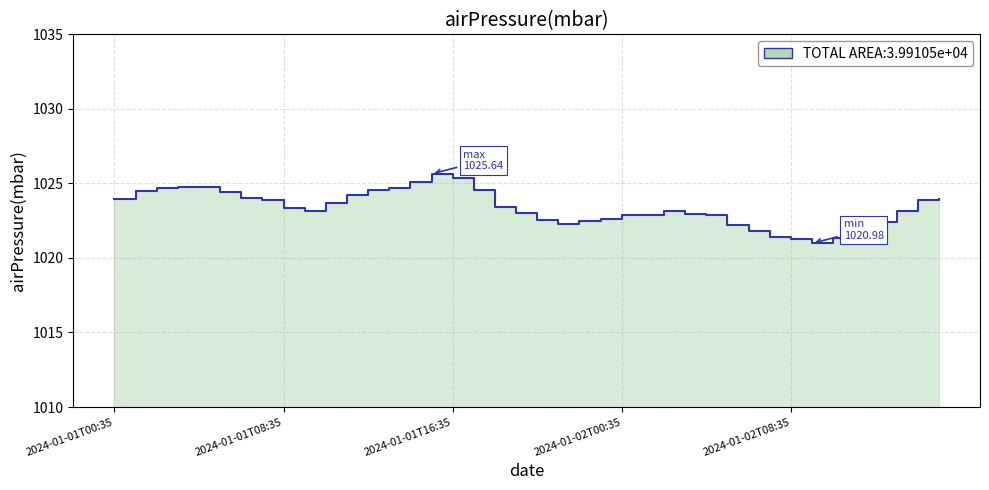

Count the number of data series in this chart.

1